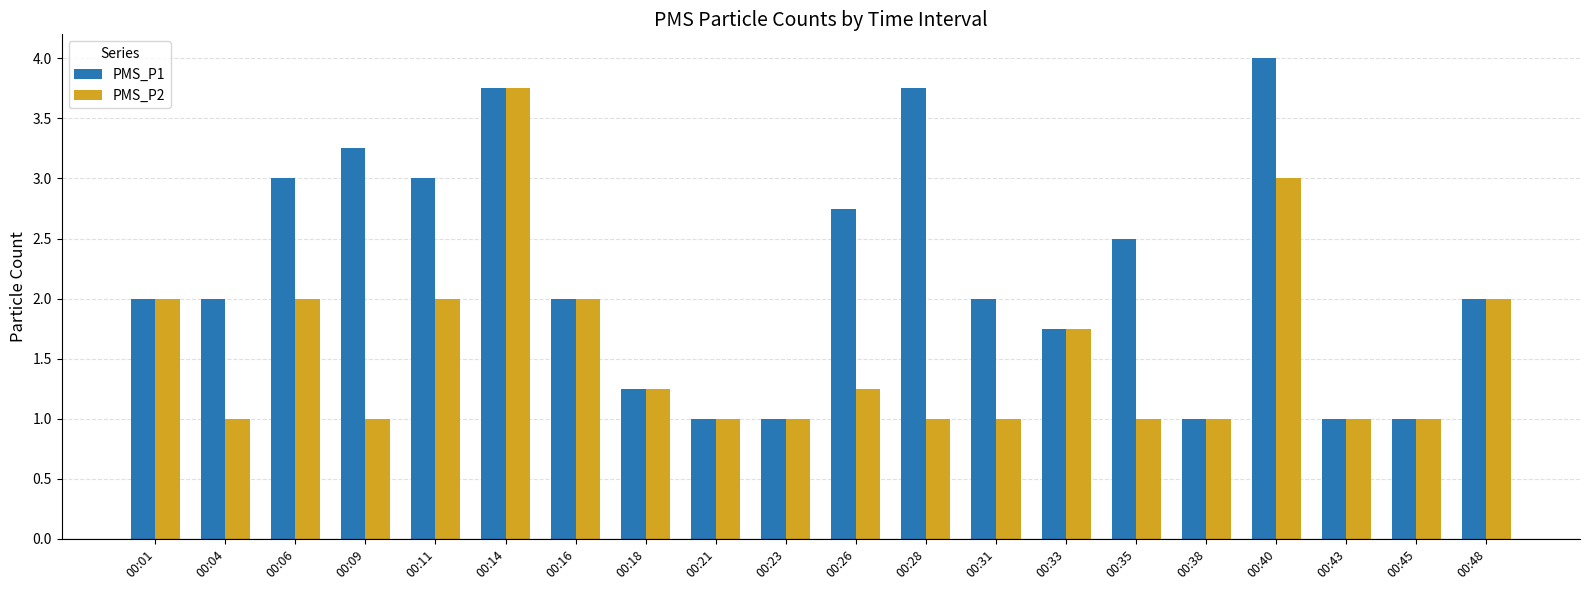

What is the total value across all series at 00:40?

7.0